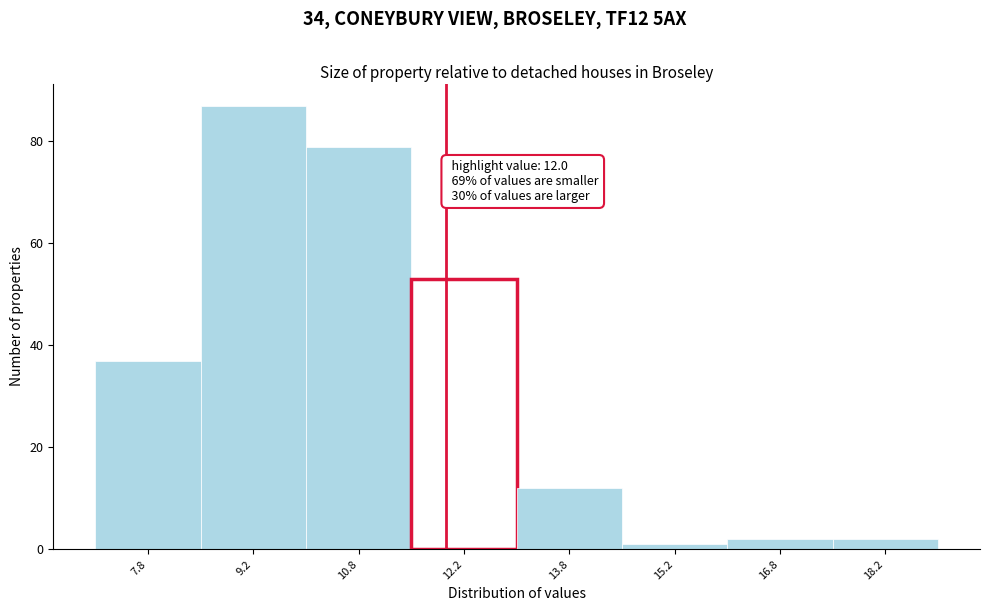

Over which range of the x-axis is the bar tallest?

8.5 to 10.0